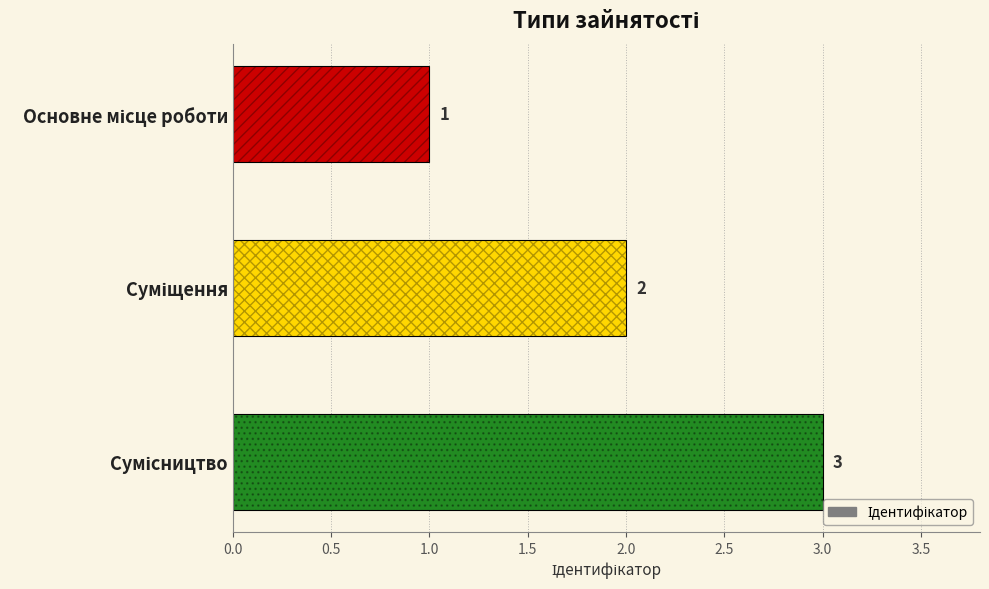

How many values are between 1 and 3?

3